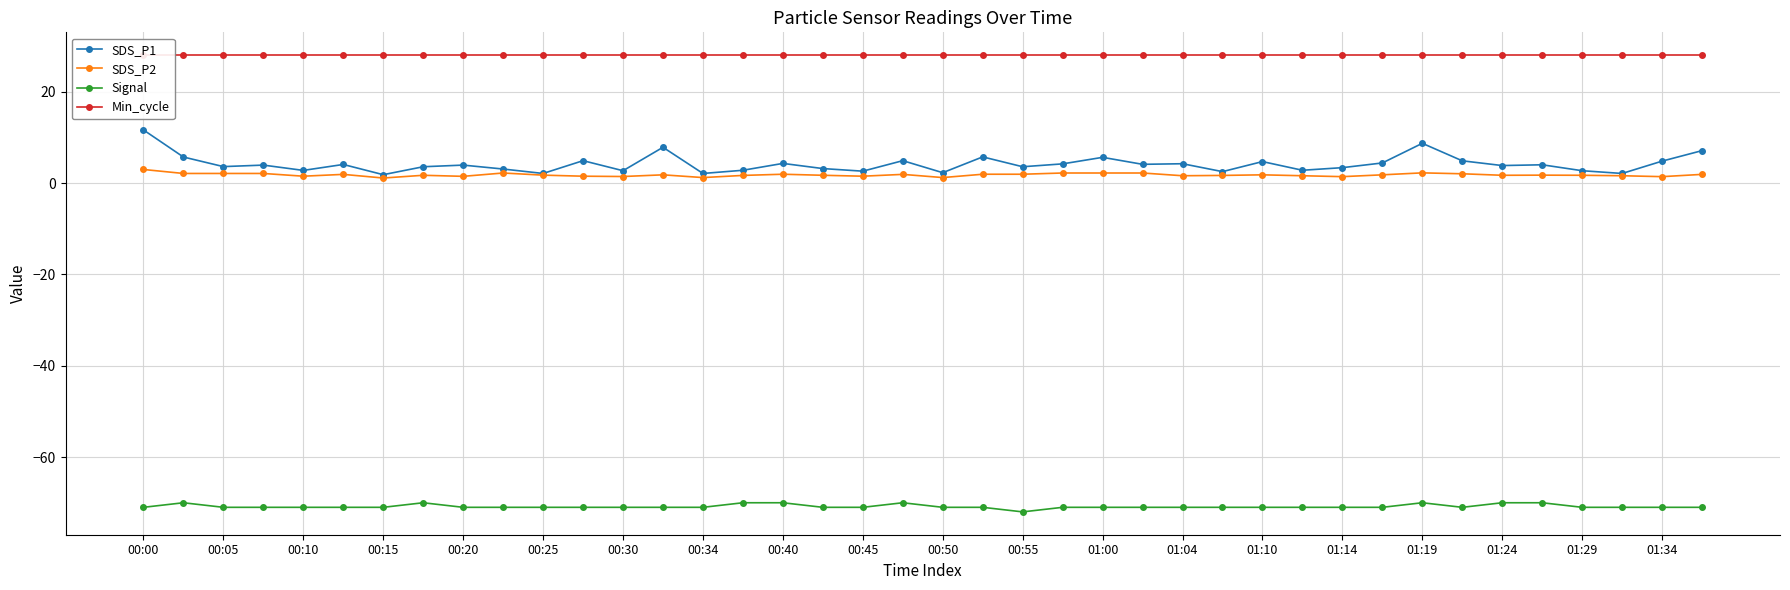

What is the value of the Signal point at the 18th from the left?

-71.0